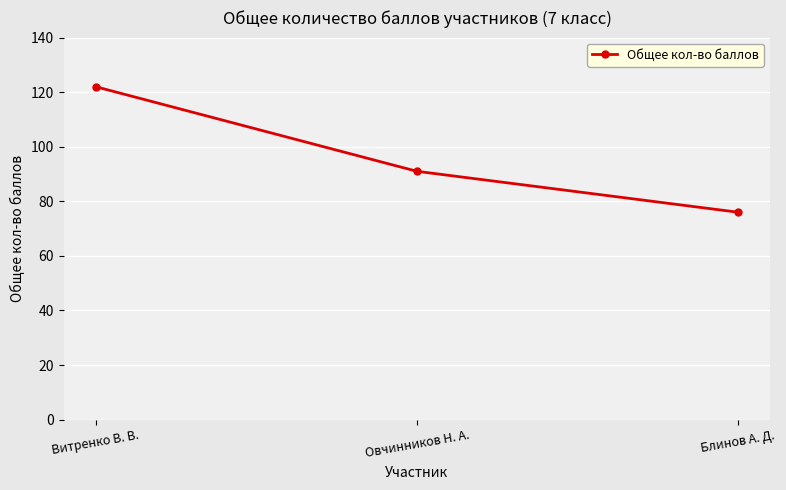

Which has a higher value, Блинов А. Д. or Овчинников Н. А.?

Овчинников Н. А.